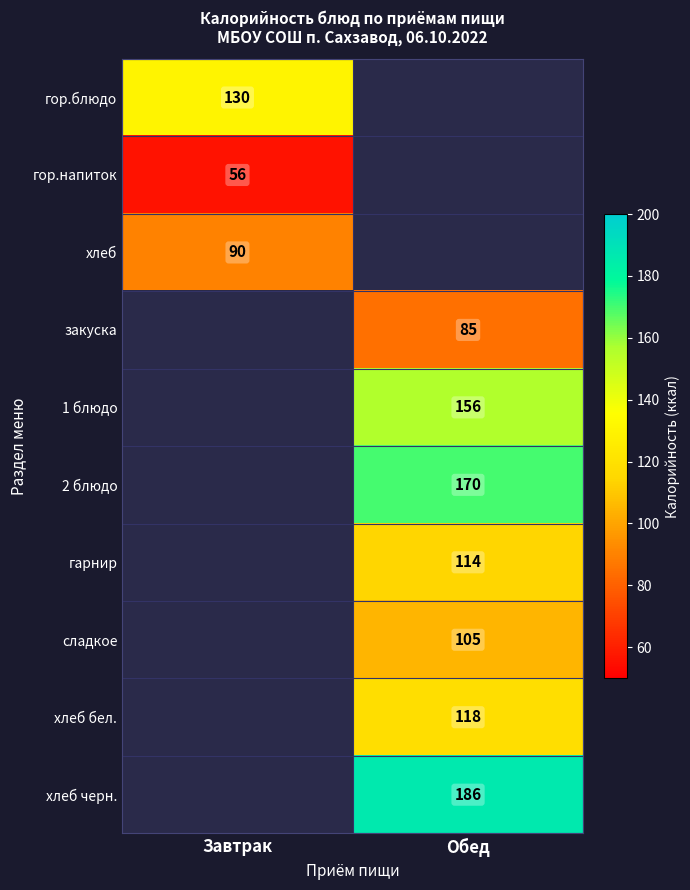

The value of гор.блюдо at Завтрак is 83. True or false?

False